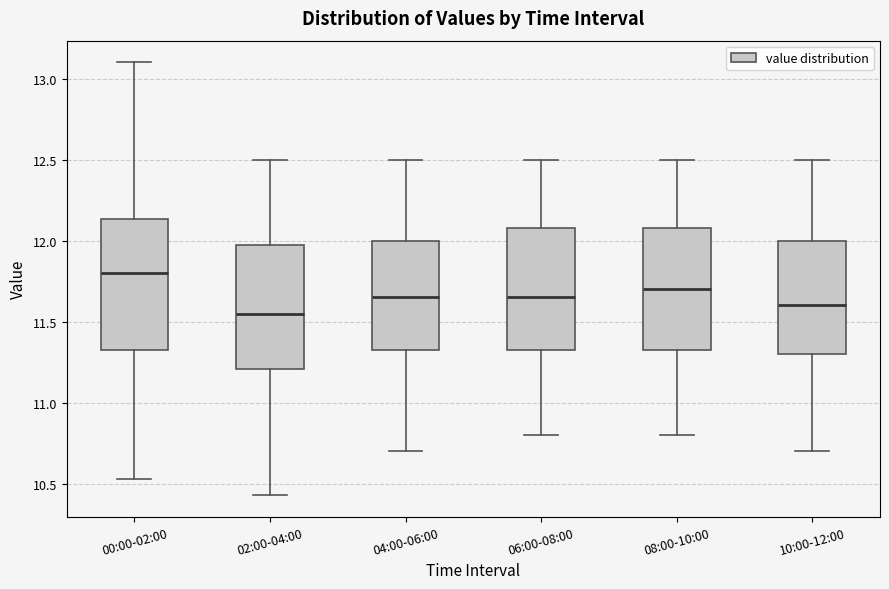

Reading left to right, read every box against the y-axis: the position of its median line, the range the box covers, and the ends of its whiskers. The values are not printed on the chart, so give them approximately, as read against the axis.

00:00-02:00: median 11.80, box 11.35 to 12.15, whiskers 10.55 to 13.10
02:00-04:00: median 11.55, box 11.20 to 12.00, whiskers 10.45 to 12.50
04:00-06:00: median 11.65, box 11.35 to 12.00, whiskers 10.70 to 12.50
06:00-08:00: median 11.65, box 11.35 to 12.10, whiskers 10.80 to 12.50
08:00-10:00: median 11.70, box 11.35 to 12.10, whiskers 10.80 to 12.50
10:00-12:00: median 11.60, box 11.30 to 12.00, whiskers 10.70 to 12.50